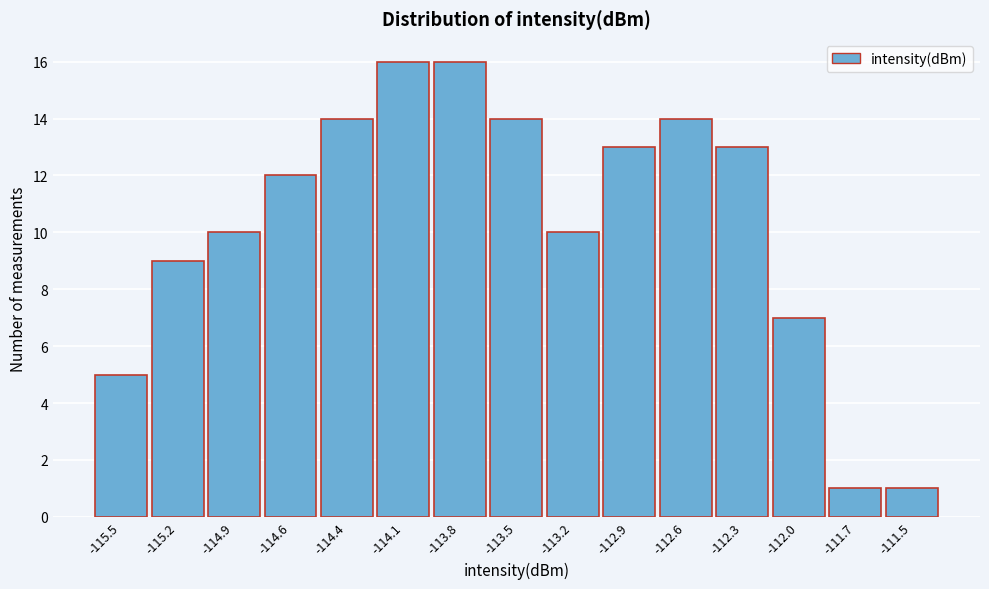

Reading left to right, list all the values displayed in this chart.

-115.5=5	-115.2=9	-114.9=10	-114.6=12	-114.4=14	-114.1=16	-113.8=16	-113.5=14	-113.2=10	-112.9=13	-112.6=14	-112.3=13	-112.0=7	-111.7=1	-111.5=1